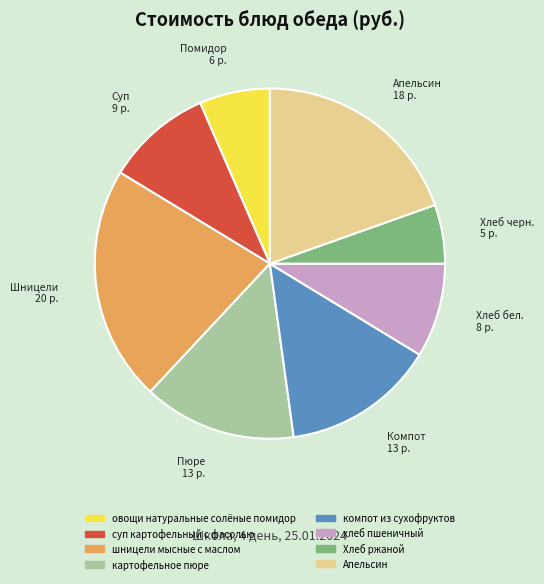

Is there a majority slice in this chart?

No